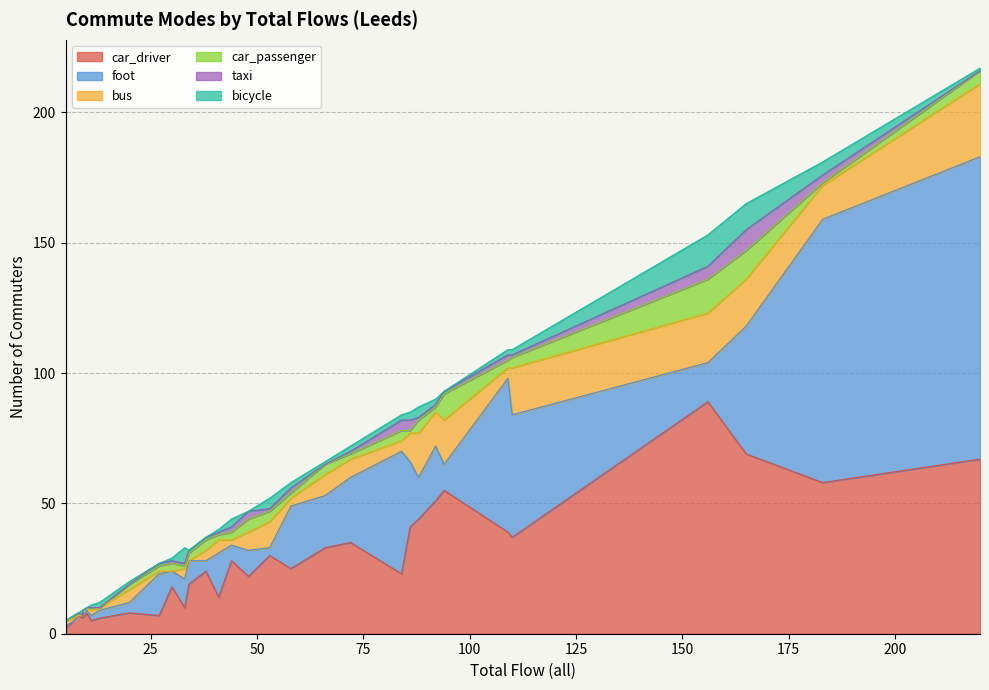

What is the difference between the maximum and minimum values in the taxi series?

8